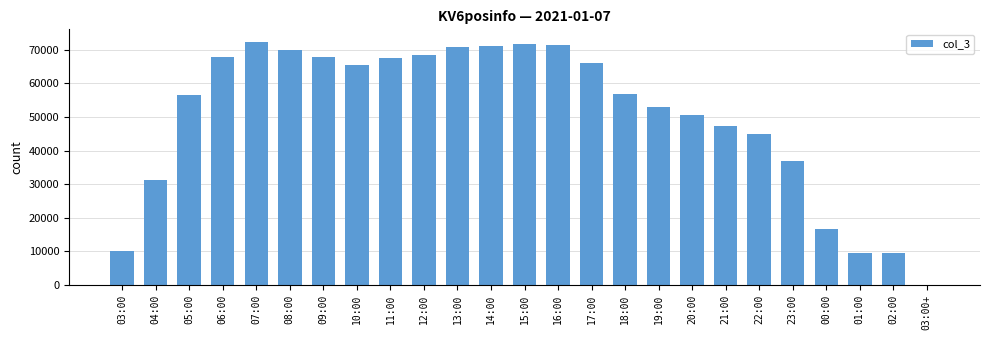

What is the maximum value shown in the chart?

72415